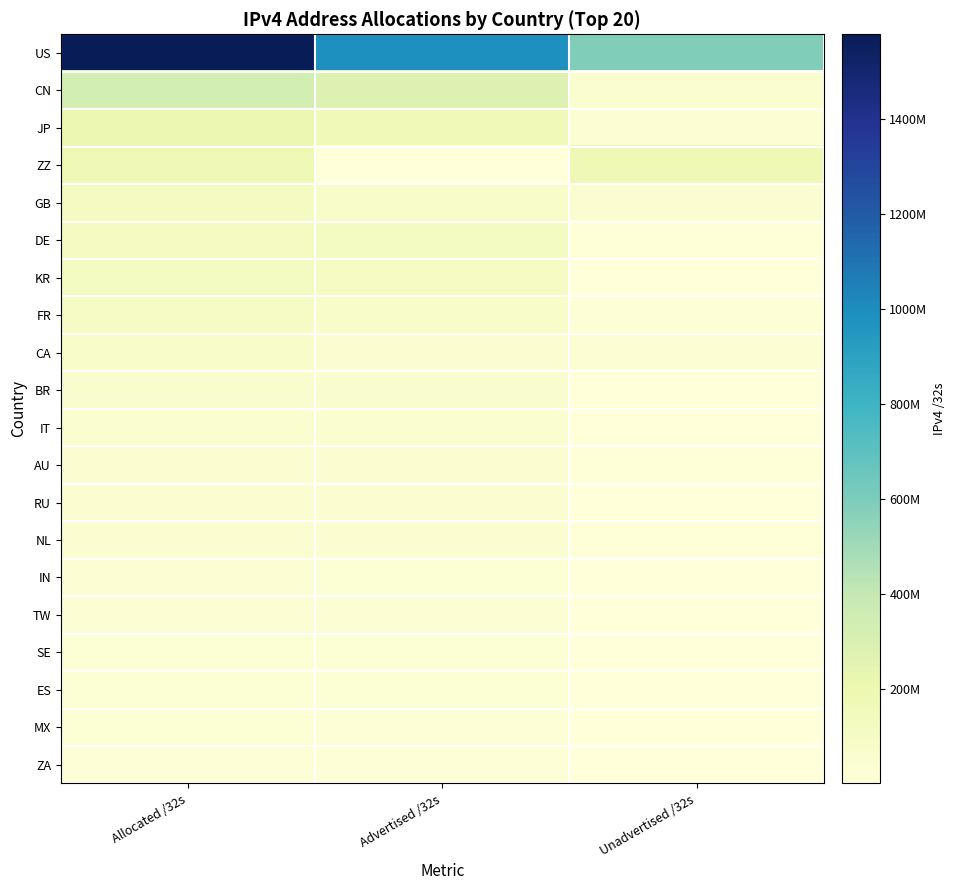

Reading left to right, what are all the values shown in this chart?

US: Allocated /32s=1577987968	Advertised /32s=991754624	Unadvertised /32s=586233344
CN: Allocated /32s=330283520	Advertised /32s=280044800	Unadvertised /32s=50238720
JP: Allocated /32s=201692672	Advertised /32s=165195968	Unadvertised /32s=36496704
ZZ: Allocated /32s=177501864	Advertised /32s=531968	Unadvertised /32s=176969896
GB: Allocated /32s=123591952	Advertised /32s=78048132	Unadvertised /32s=45543820
DE: Allocated /32s=119504744	Advertised /32s=111903744	Unadvertised /32s=7601000
KR: Allocated /32s=112271104	Advertised /32s=105795584	Unadvertised /32s=6475520
FR: Allocated /32s=95866640	Advertised /32s=80511232	Unadvertised /32s=15355408
CA: Allocated /32s=80925696	Advertised /32s=48825344	Unadvertised /32s=32100352
BR: Allocated /32s=66439936	Advertised /32s=63715584	Unadvertised /32s=2724352
IT: Allocated /32s=53203872	Advertised /32s=50985728	Unadvertised /32s=2218144
AU: Allocated /32s=47894528	Advertised /32s=40910076	Unadvertised /32s=6984452
RU: Allocated /32s=45560864	Advertised /32s=42992896	Unadvertised /32s=2567968
NL: Allocated /32s=45540864	Advertised /32s=38160896	Unadvertised /32s=7379968
IN: Allocated /32s=35693056	Advertised /32s=30055168	Unadvertised /32s=5637888
TW: Allocated /32s=35405312	Advertised /32s=34487808	Unadvertised /32s=917504
SE: Allocated /32s=29687208	Advertised /32s=26323072	Unadvertised /32s=3364136
ES: Allocated /32s=28719168	Advertised /32s=27047168	Unadvertised /32s=1672000
MX: Allocated /32s=27374848	Advertised /32s=21552640	Unadvertised /32s=5822208
ZA: Allocated /32s=23793920	Advertised /32s=19845120	Unadvertised /32s=3948800